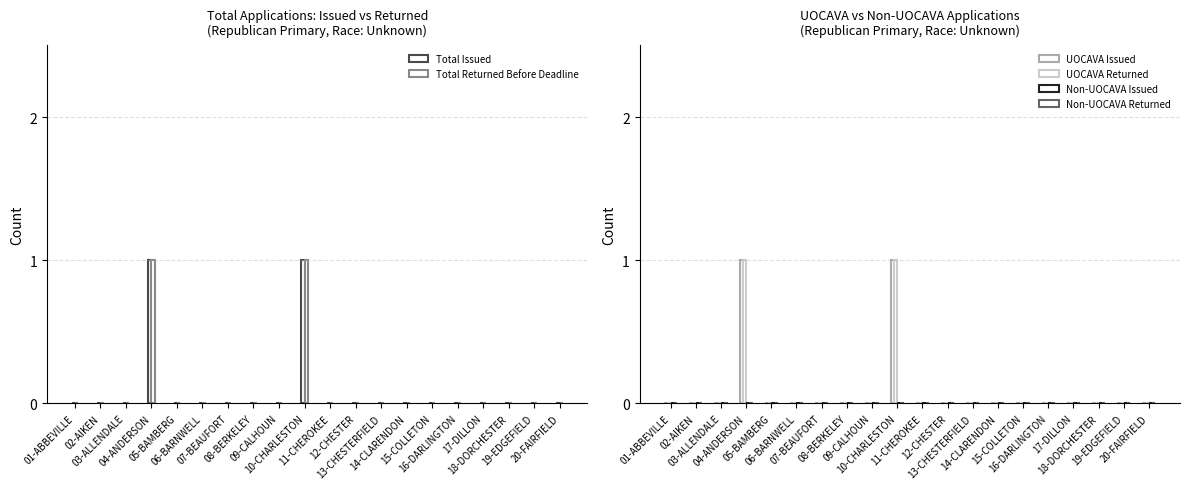

List the series in order of their peak value, highest first.

Total Issued, Total Returned Before Deadline, UOCAVA Issued, UOCAVA Returned, Non-UOCAVA Issued, Non-UOCAVA Returned